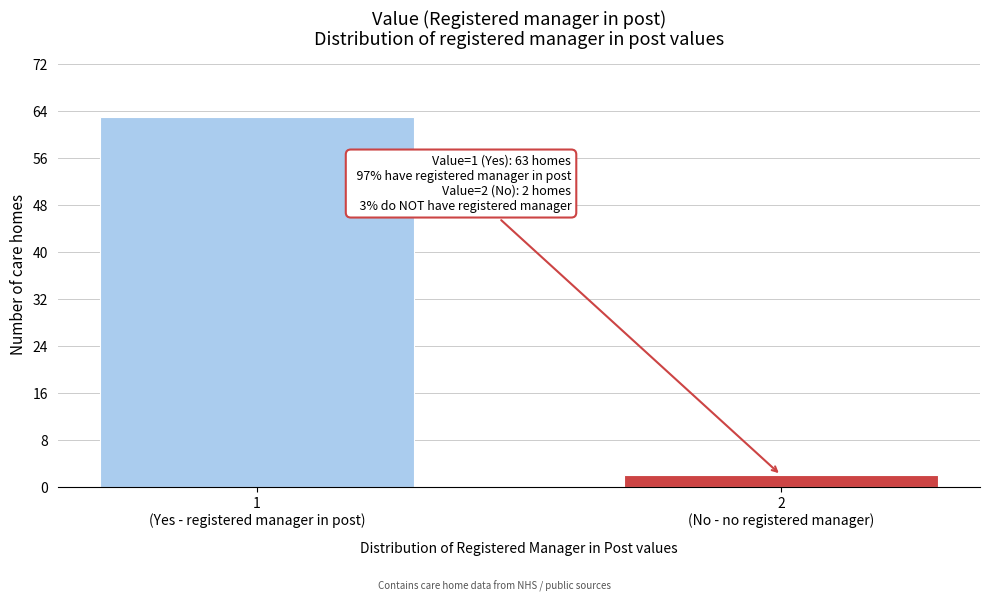

Reading left to right, what are all the values shown in this chart?

63	2